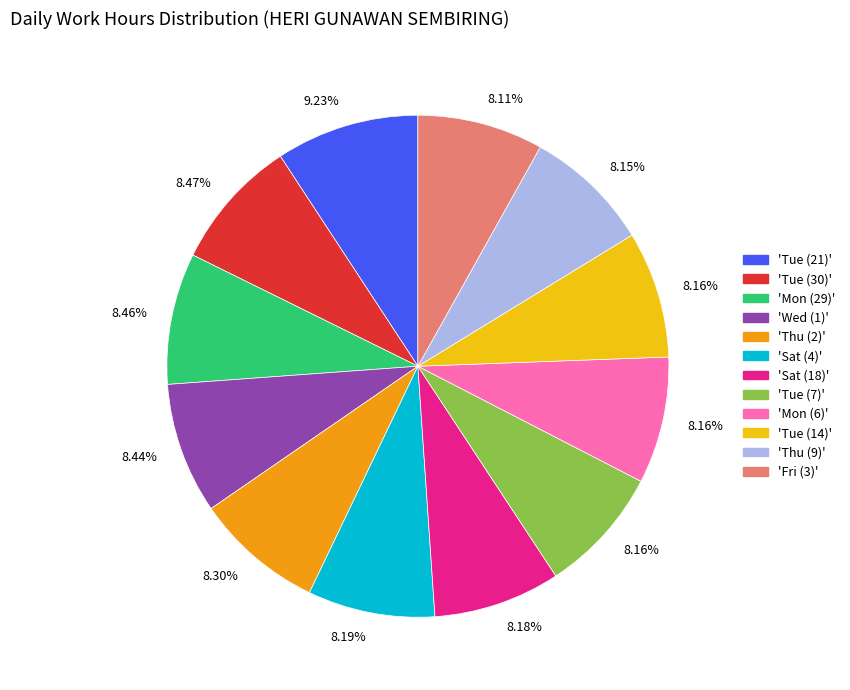

Is there any slice that represents more than half of the pie?

No